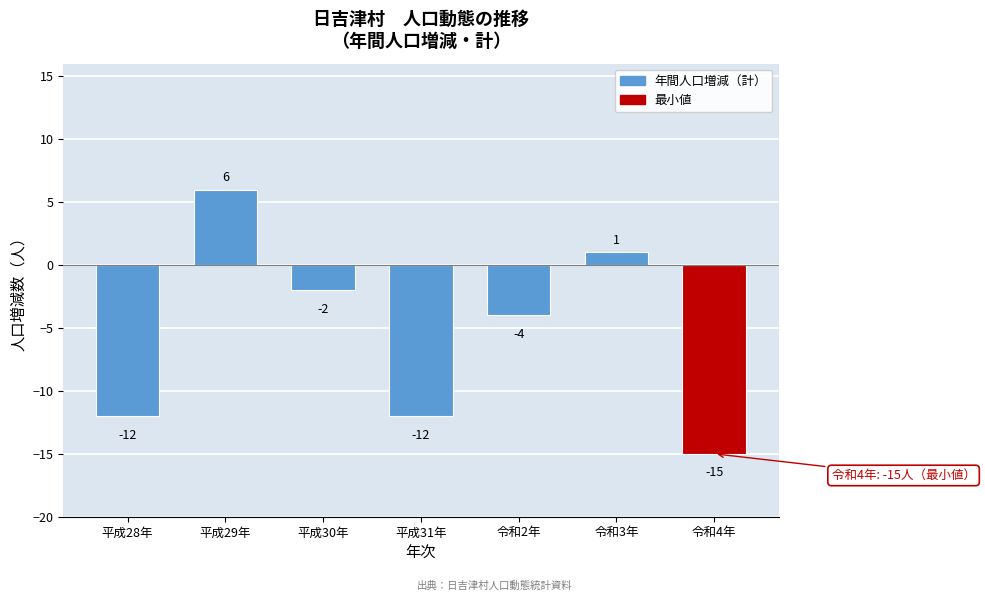

Reading left to right, transcribe all the data shown in this chart.

-12	6	-2	-12	-4	1	-15